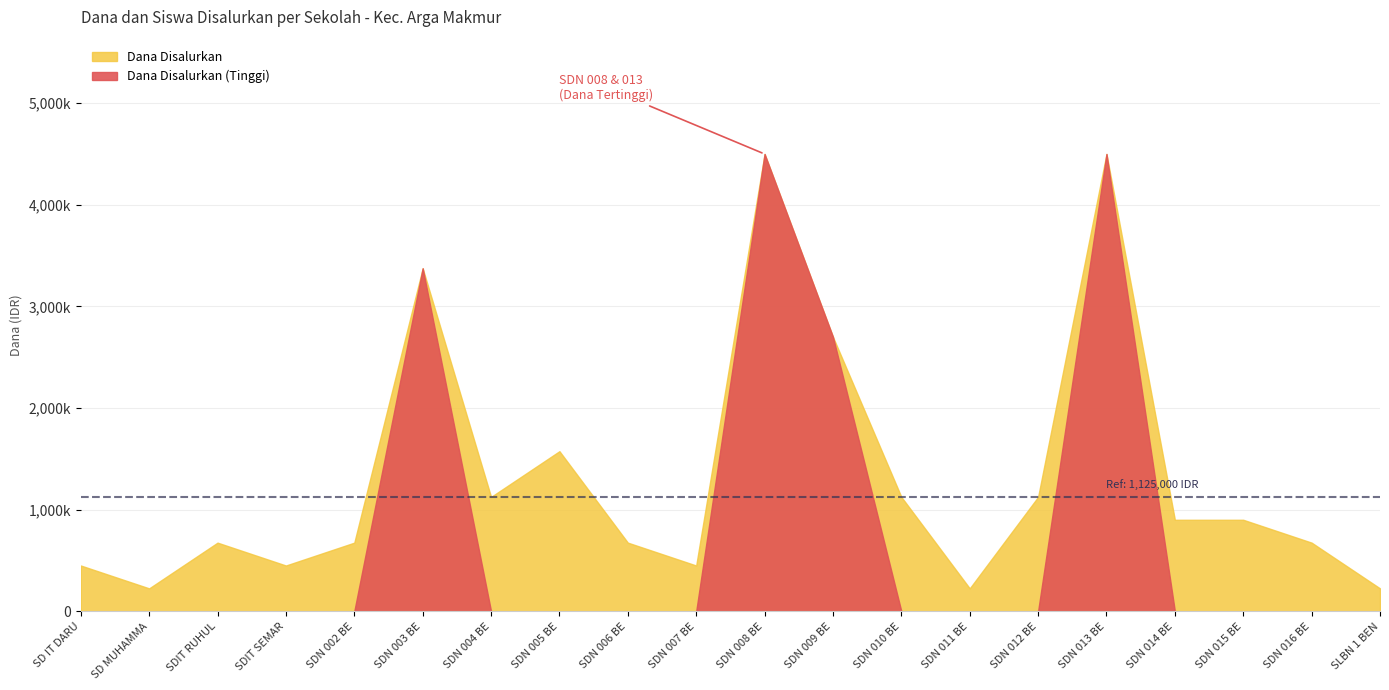

What is the approximate value of Dana Disalurkan at SDN 015 BENGKULU UTARA?

900000